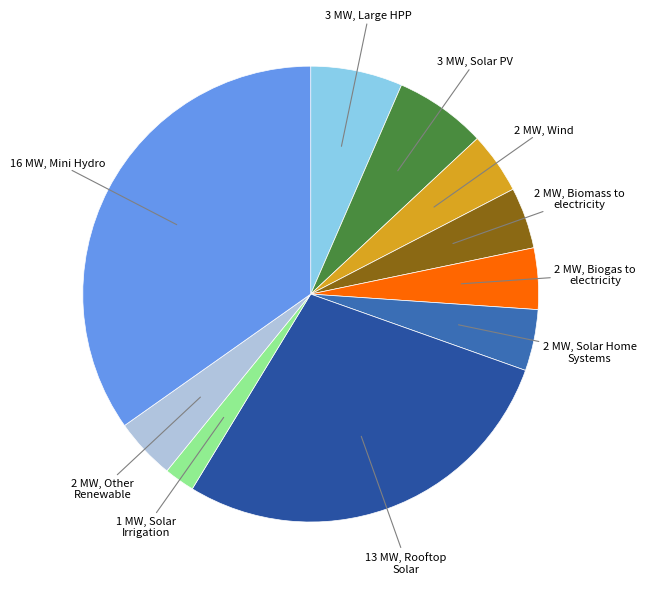

Count the number of slices in the pie.

10